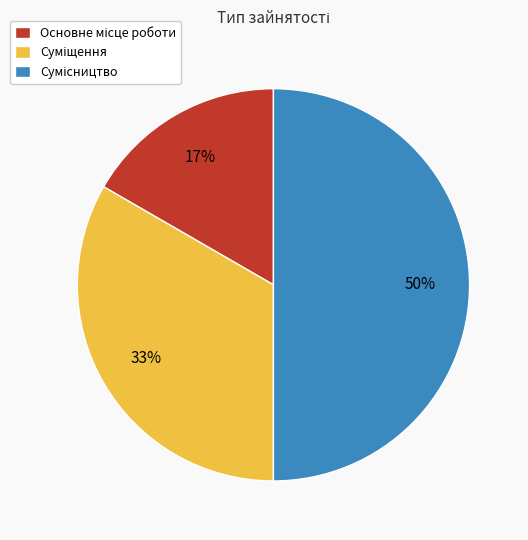

To the nearest percent, what is the difference between the largest and smallest slice percentages?

33%